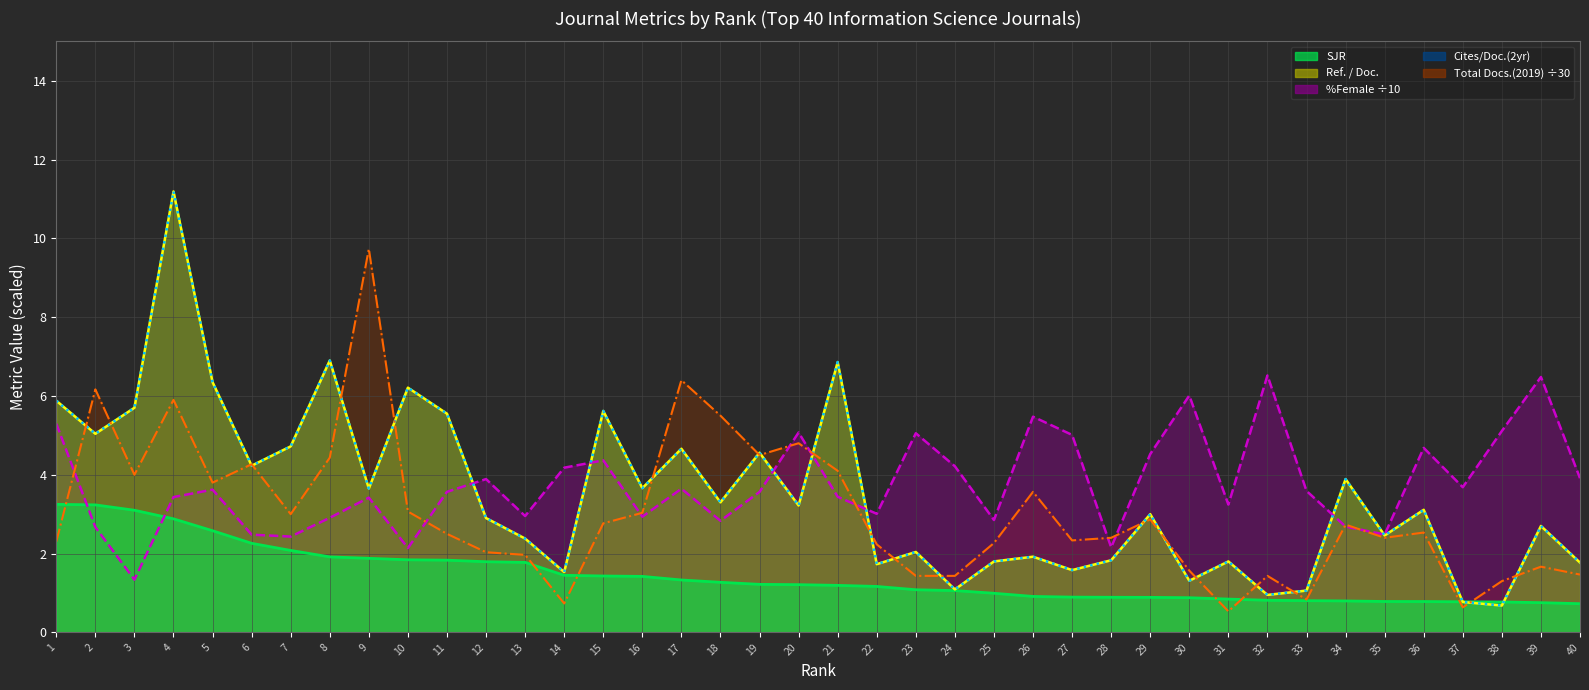

Which series has the largest total across all categories?

%Female